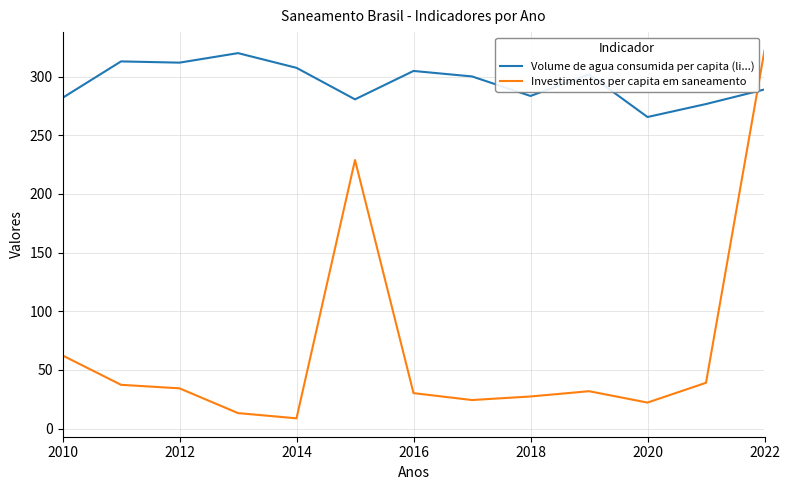

After their last crossing, which series has the higher values: Investimentos per capita em saneamento or Volume de agua consumida per capita (li...)?

Investimentos per capita em saneamento